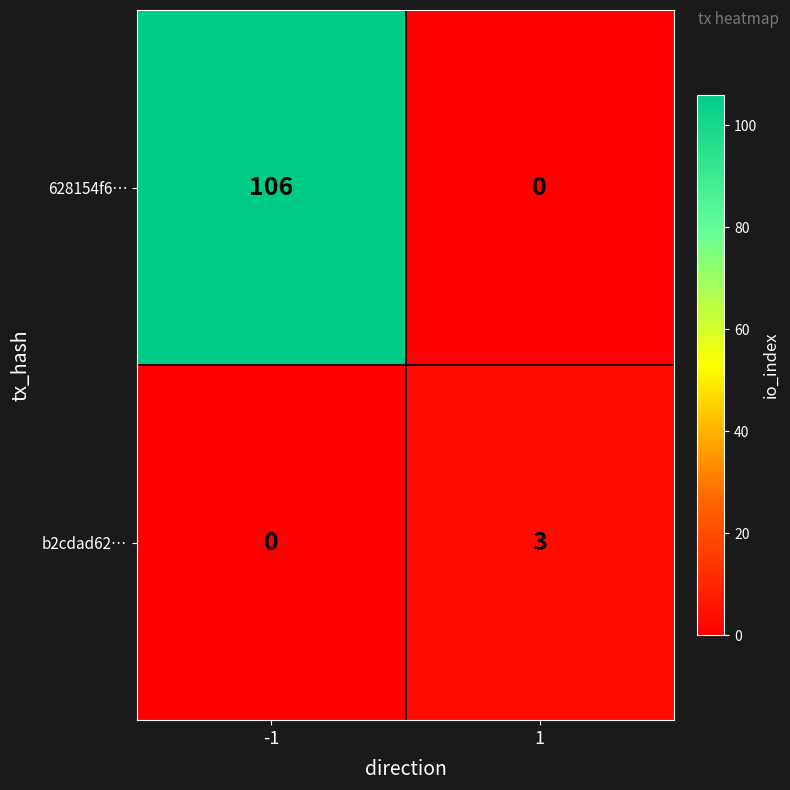

List the series in order of their overall mean, lowest first.

b2cdad62…, 628154f6…